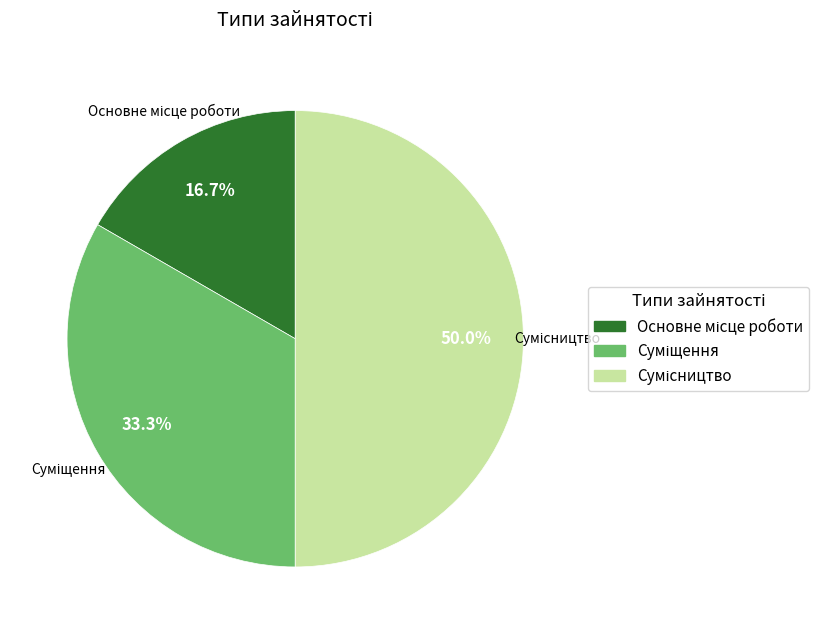

Is there a majority slice in this chart?

No